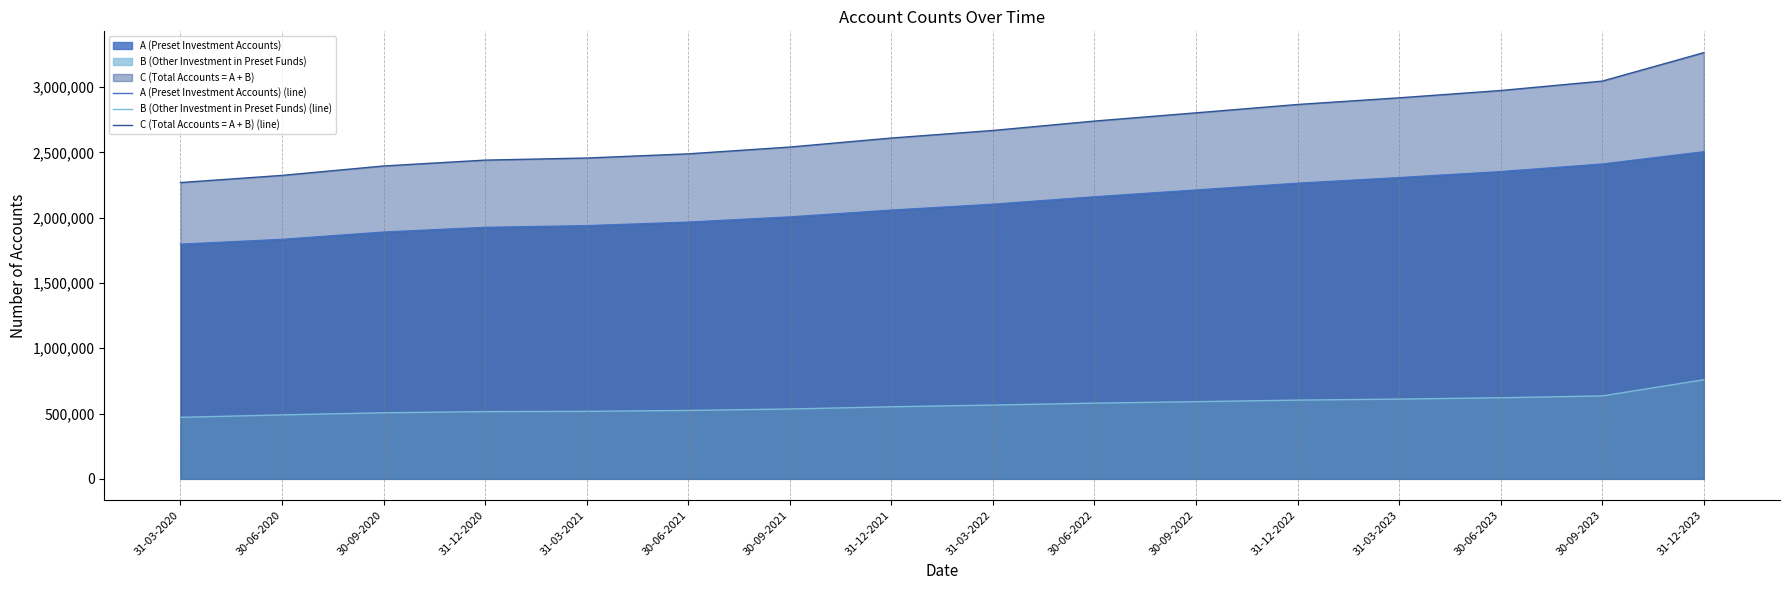

True or false: A (Preset Investment Accounts) (line) and C (Total Accounts = A + B) (line) cross at least once.

False